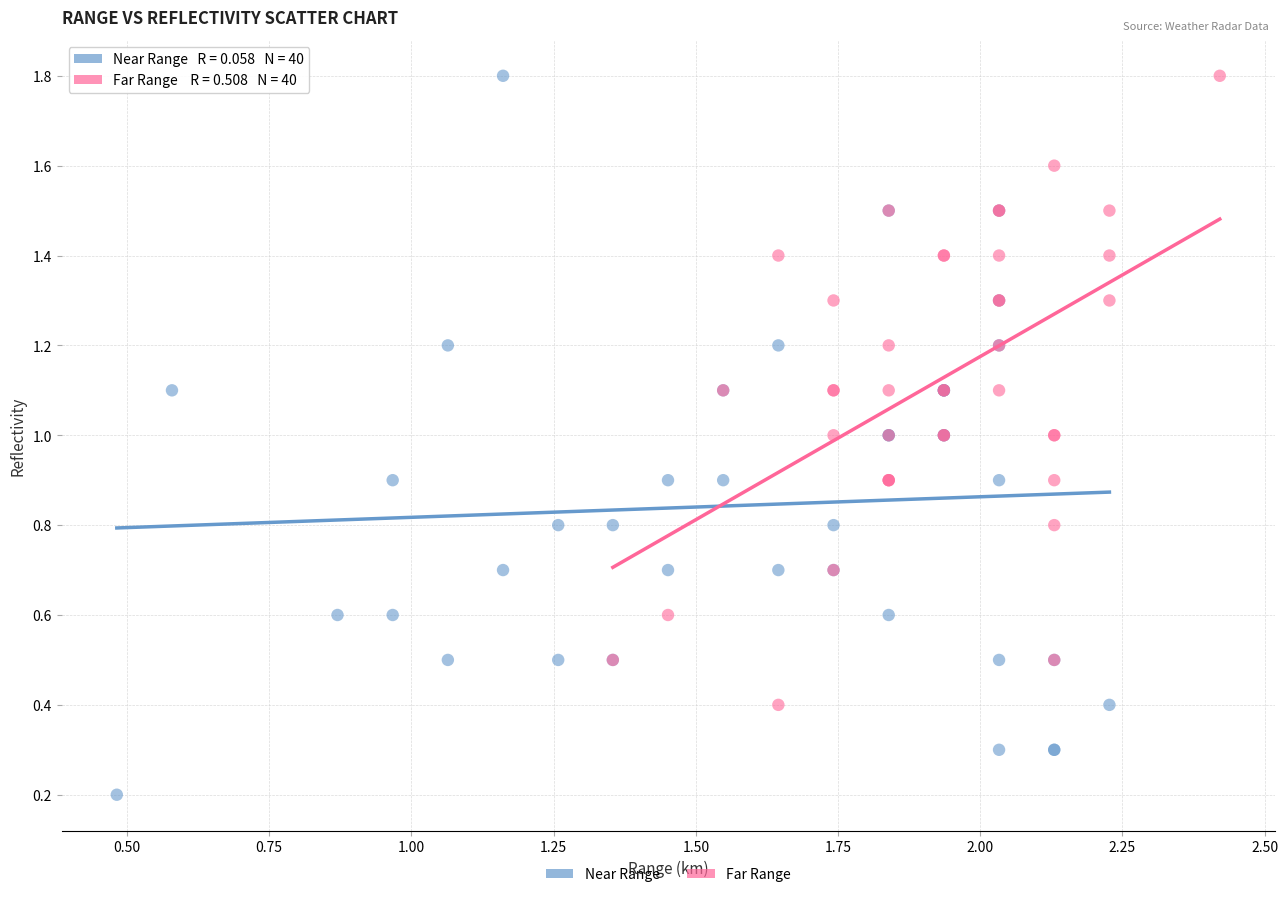

Which series reaches the minimum Y coordinate?

Near Range